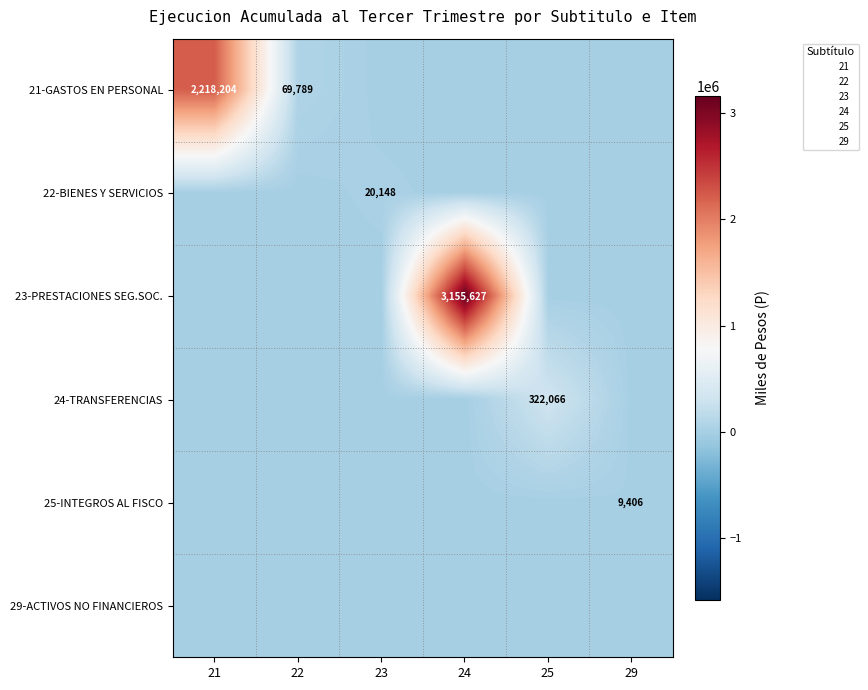

Is it true that 21-GASTOS EN PERSONAL equals 3806400 at 21?

False